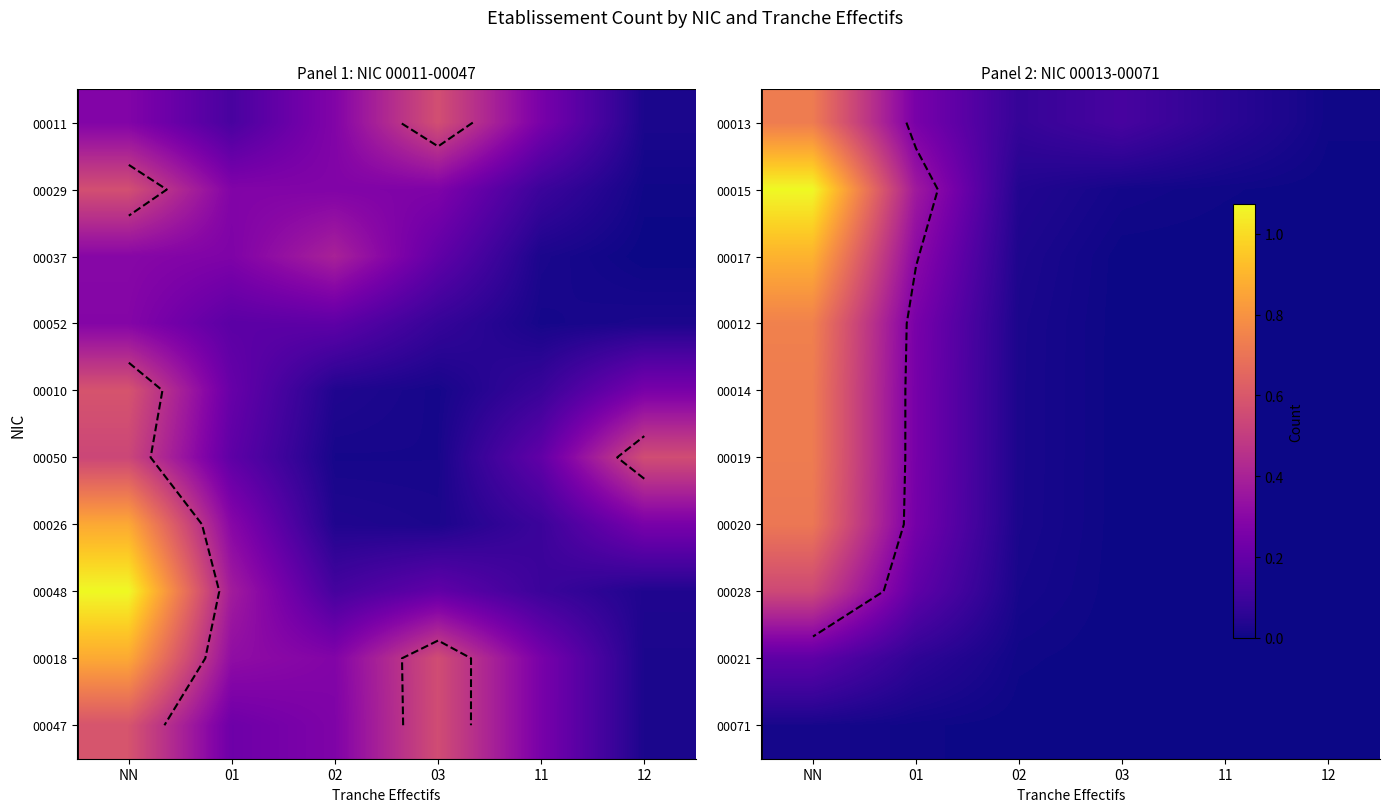

The 00021 series shows 0.0 at 02. True or false?

True